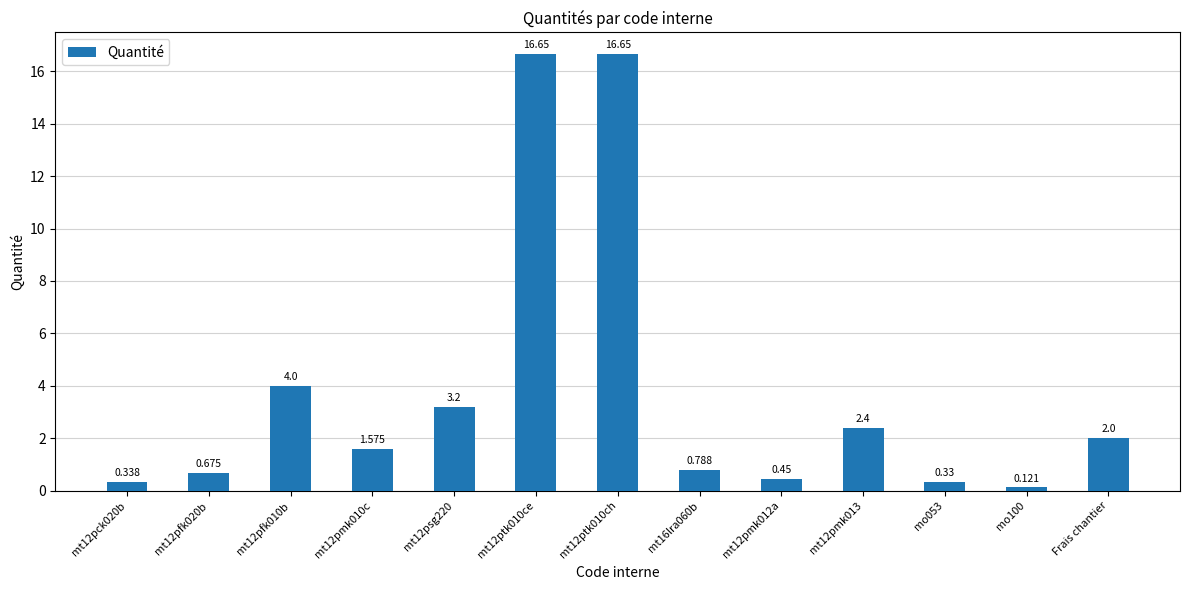

Between mt12pmk010c and mt12ptk010ch, which is larger?

mt12ptk010ch